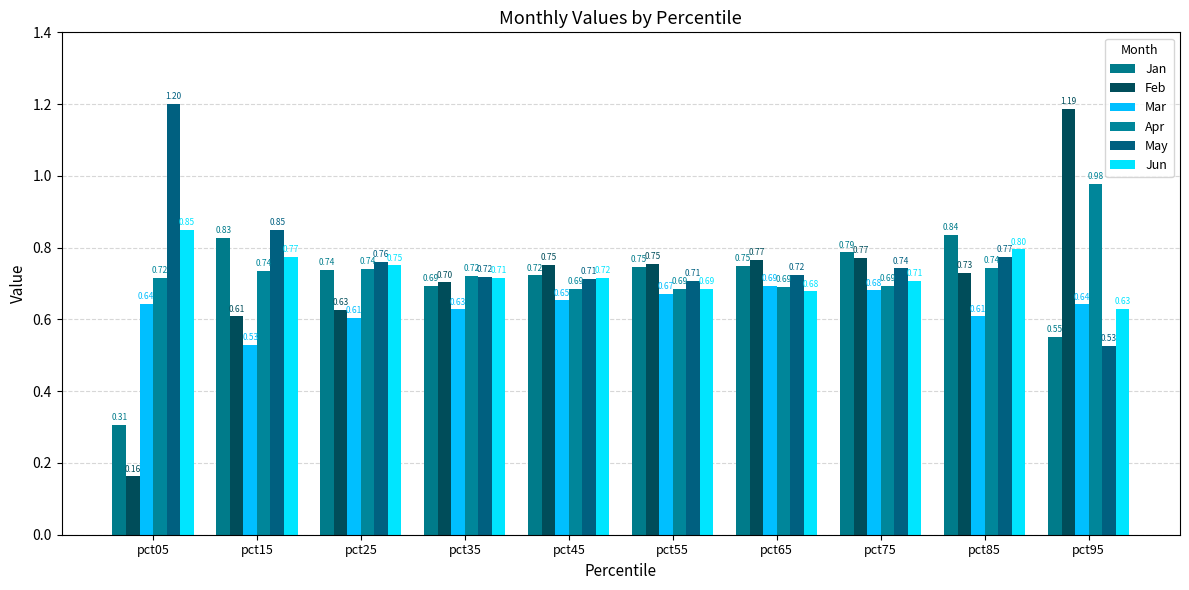

Which label corresponds to the smallest value in the chart?

pct05